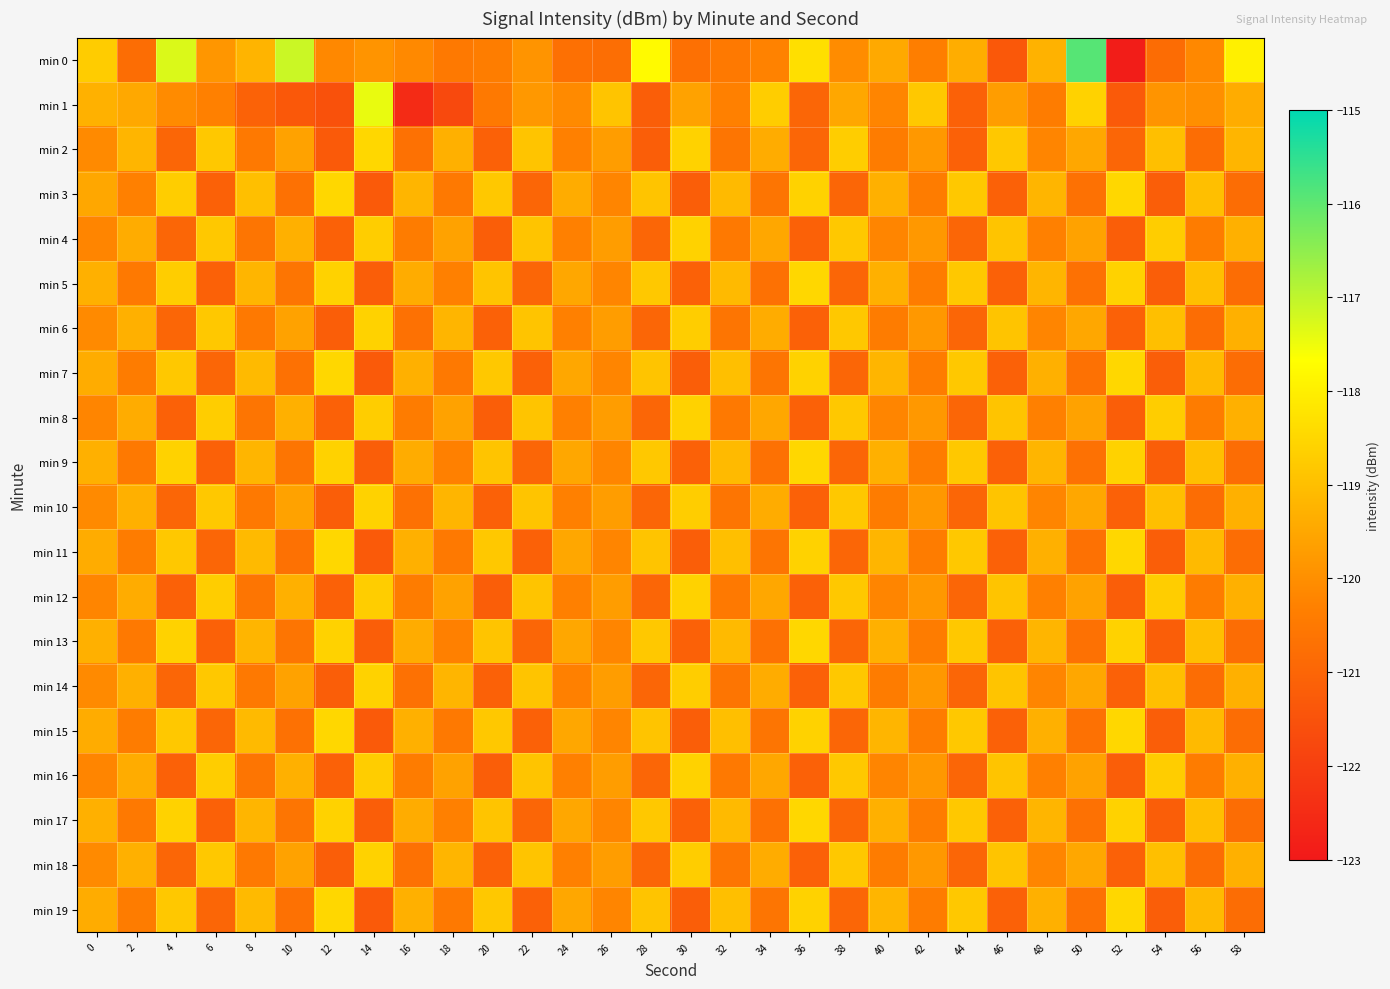

Which label corresponds to the largest value in the chart?

50